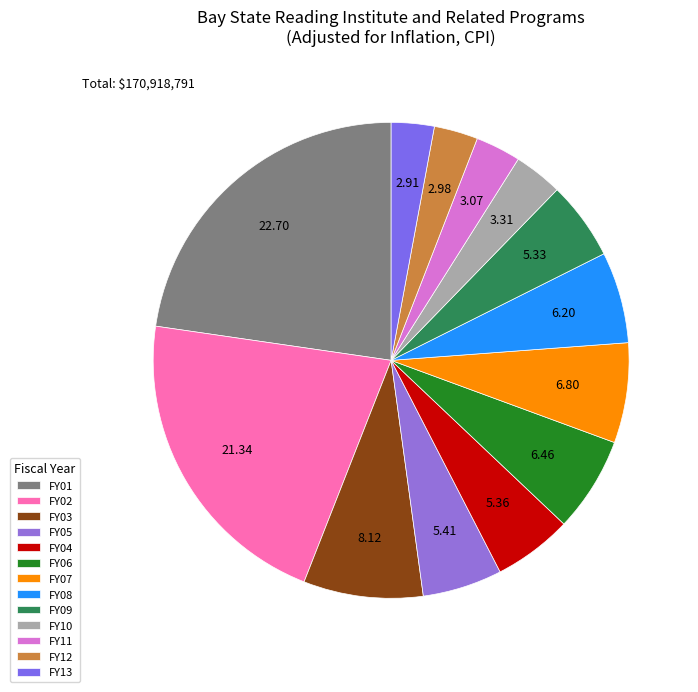

The FY10 slice represents 3% of the pie. True or false?

True